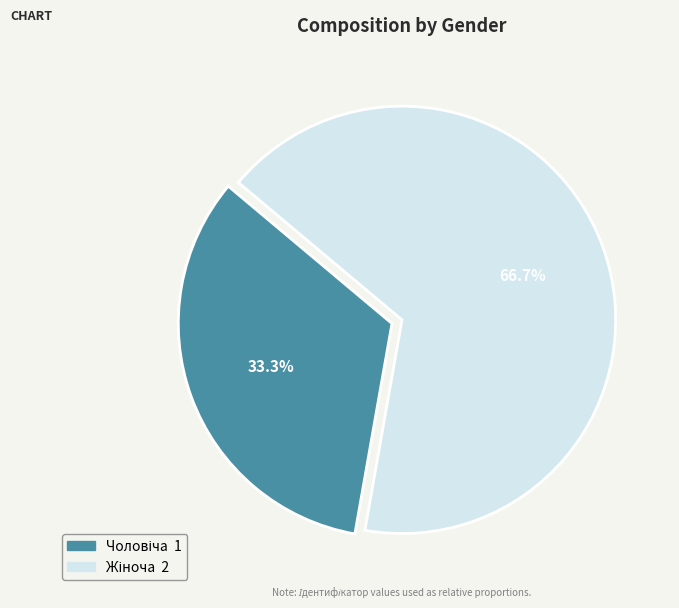

Does any single category account for the majority?

Yes